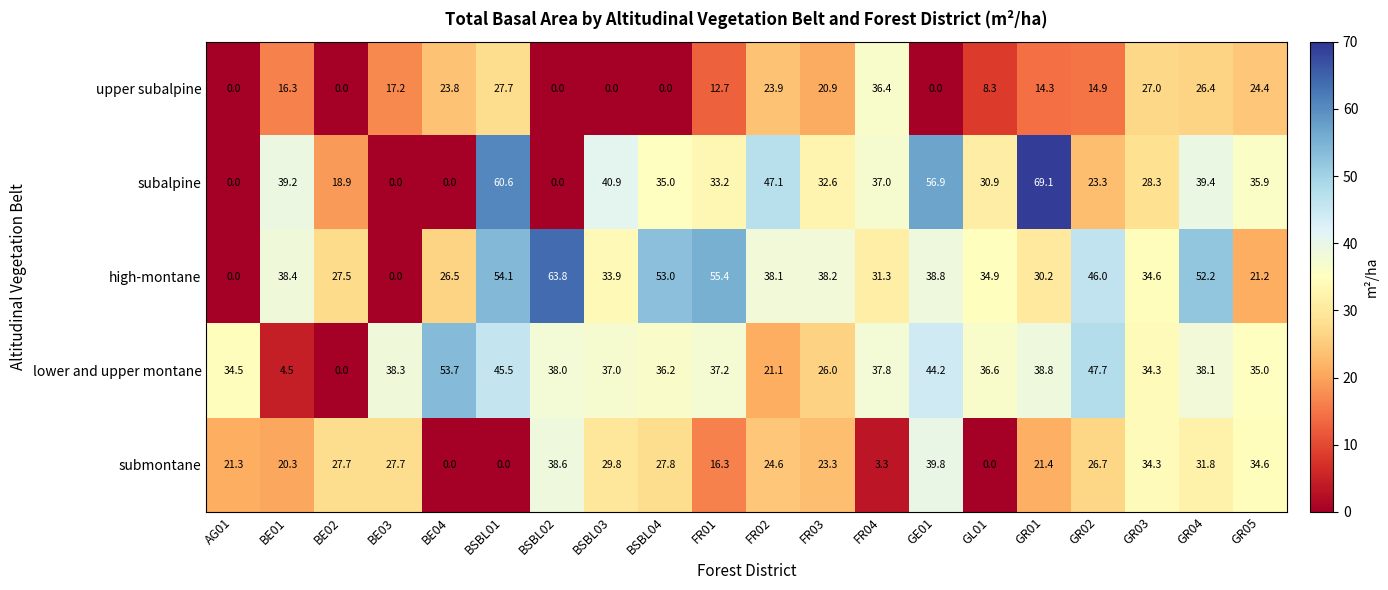

What is the difference between the maximum and second lowest values in the upper subalpine series?

36.4